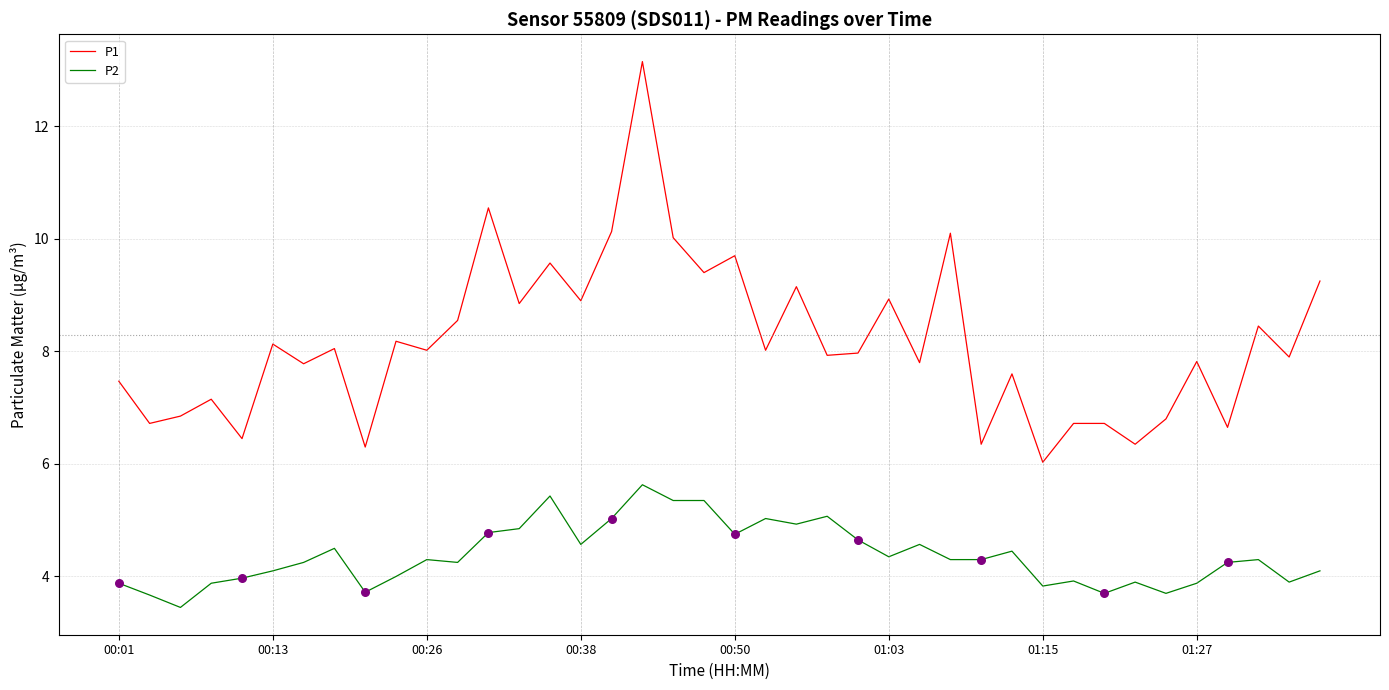

Which series has the largest range (max minus min)?

P1